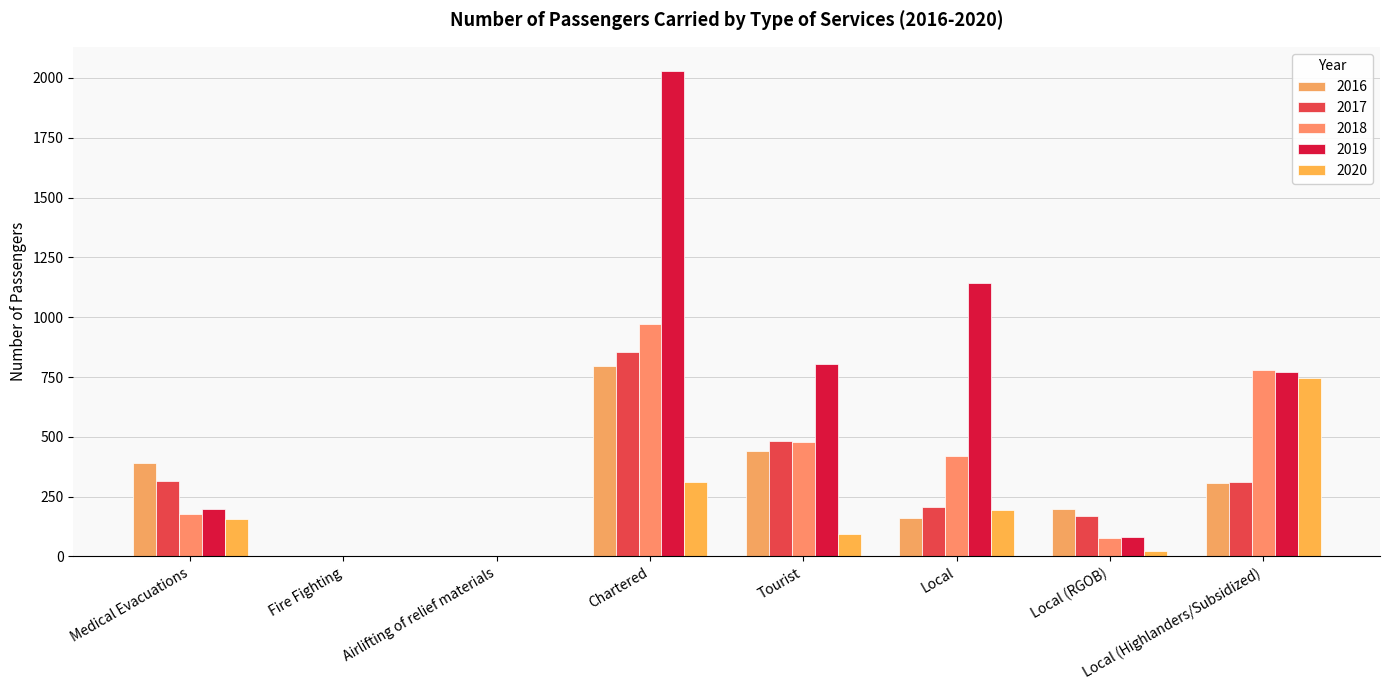

The value of 2017 at Airlifting of relief materials is 0. True or false?

True